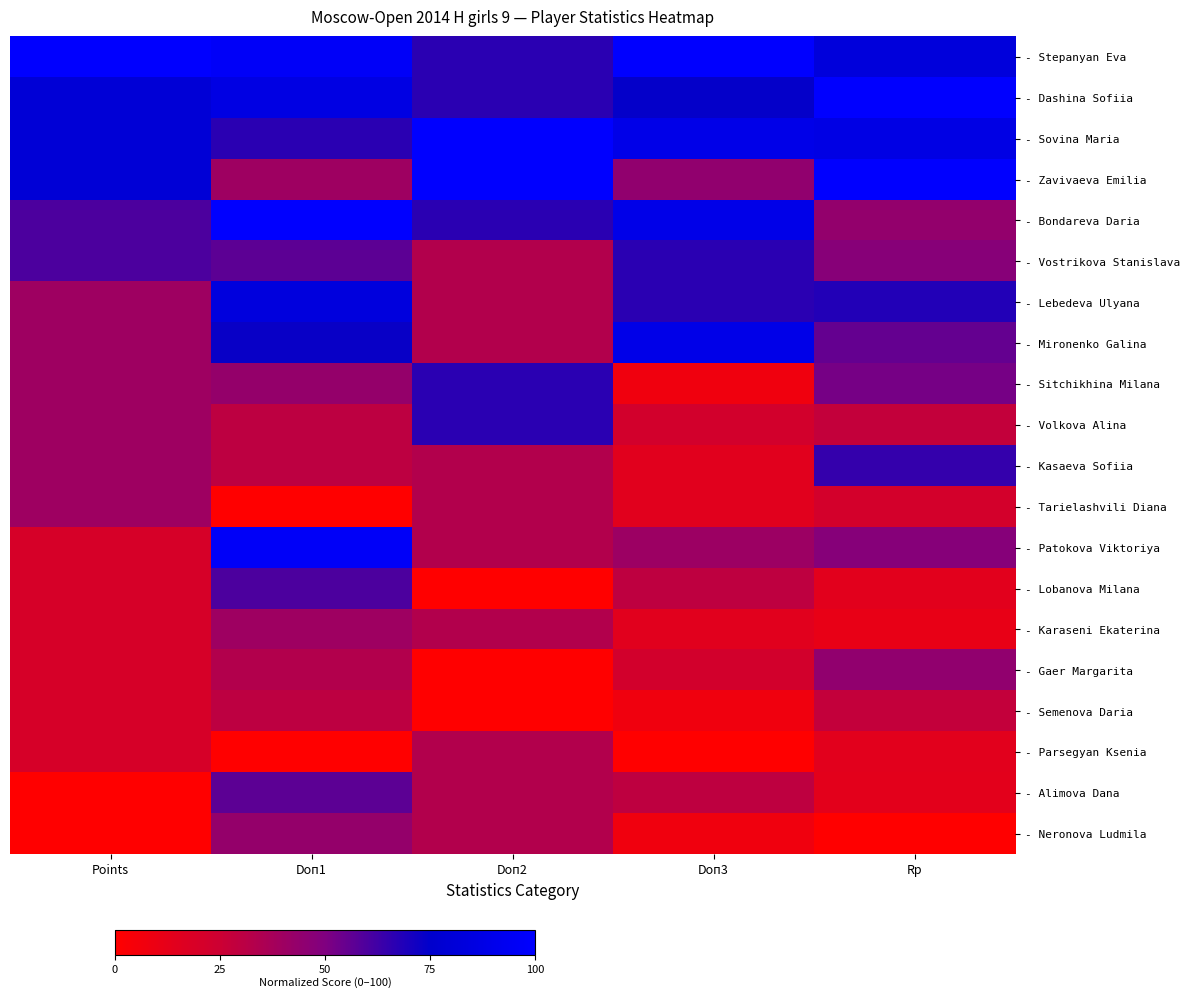

How many data points does each series have?

5